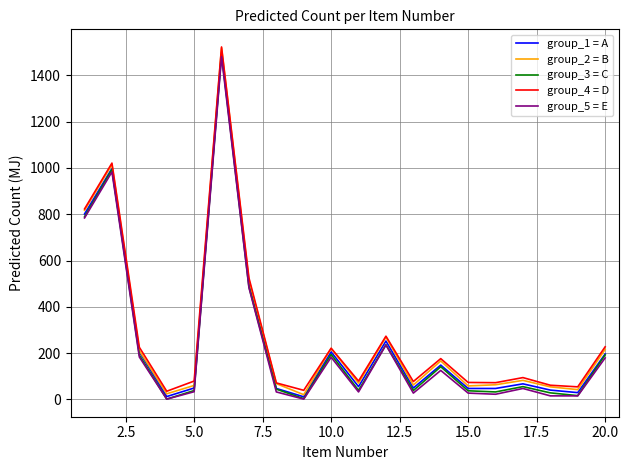

True or false: group_5 = E has more than 2 points higher than both neighbors.

True